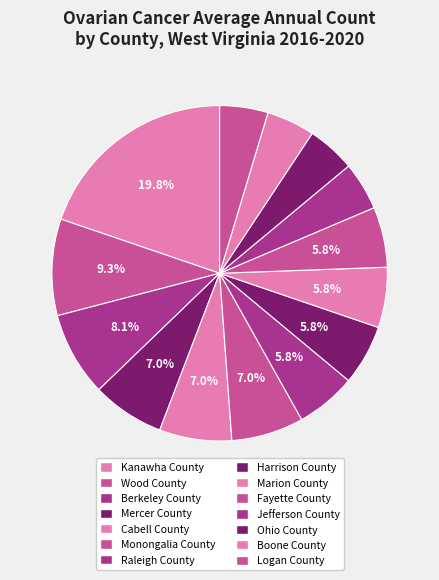

Is Logan County the majority of the pie?

No